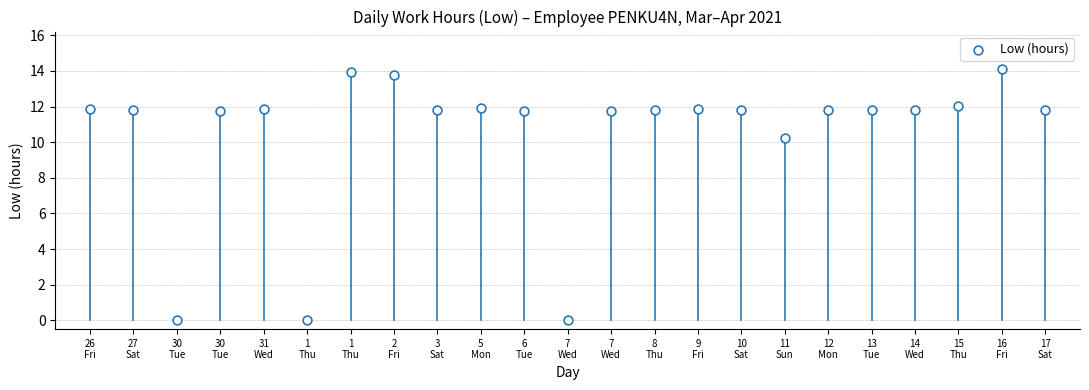

What Y value in the scatter plot is closest to 7?

10.2